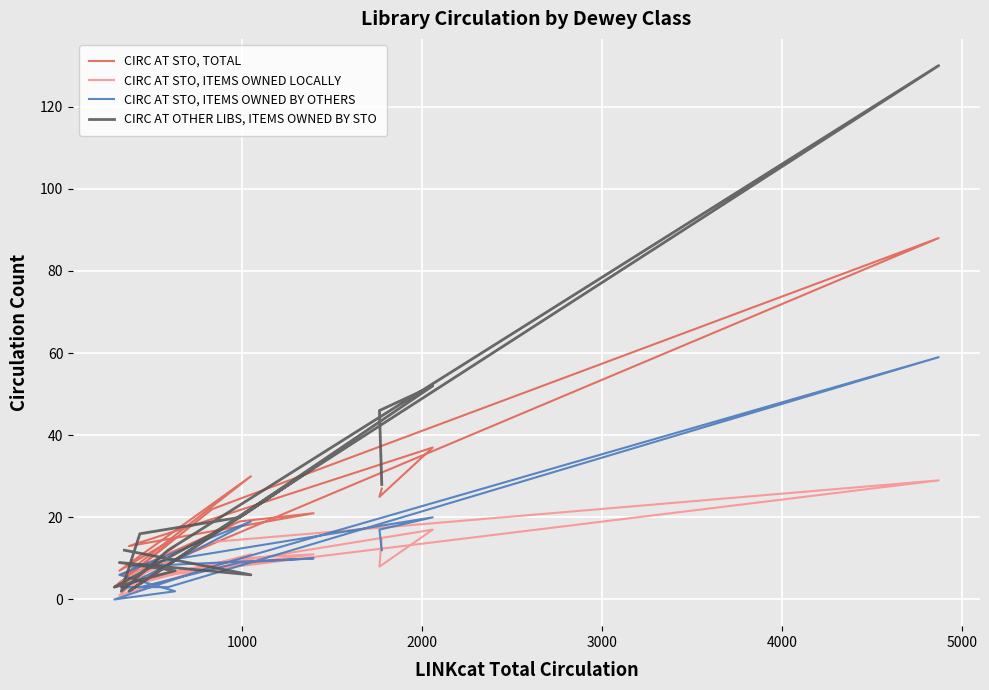

What is the difference between the maximum and minimum values in the CIRC AT OTHER LIBS, ITEMS OWNED BY STO series?

128